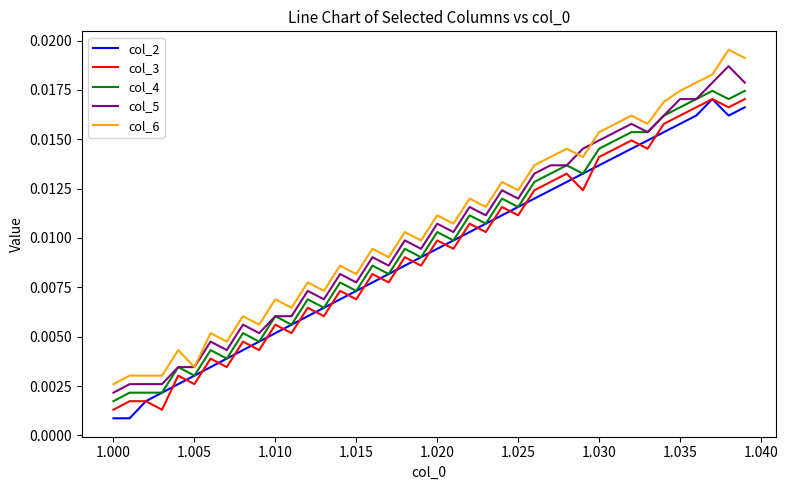

True or false: col_6 and col_3 cross at least once.

False